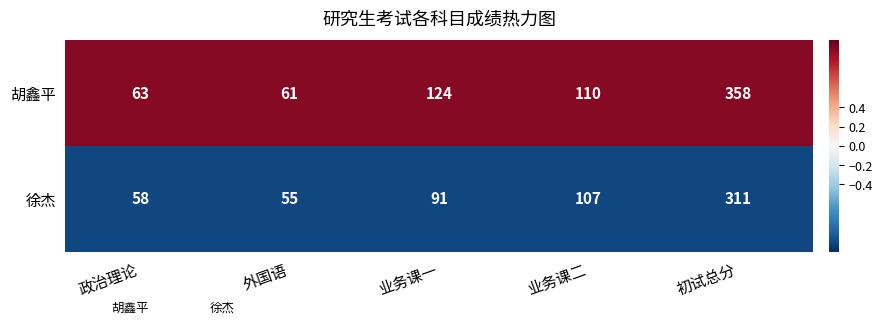

List the series in order of their overall mean, highest first.

胡鑫平, 徐杰